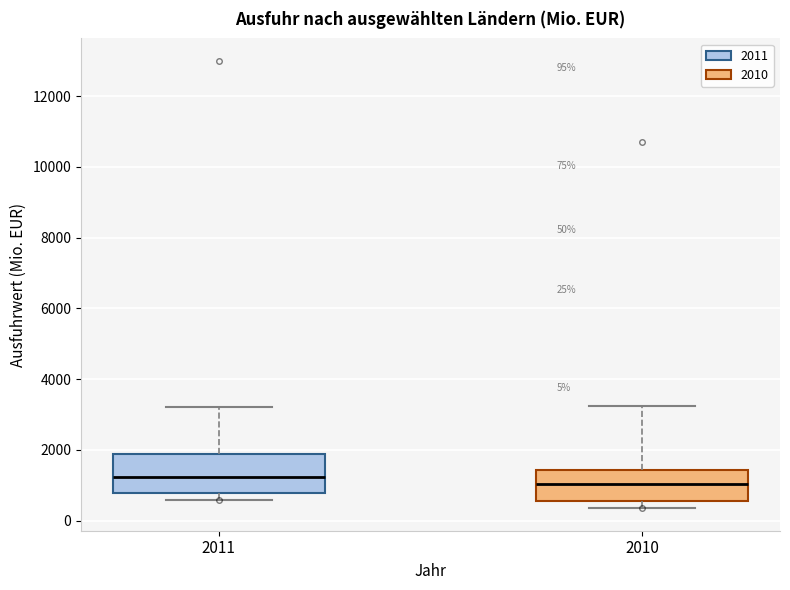

Comparing the boxes themselves (not the whiskers), which one is the tallest?

2011